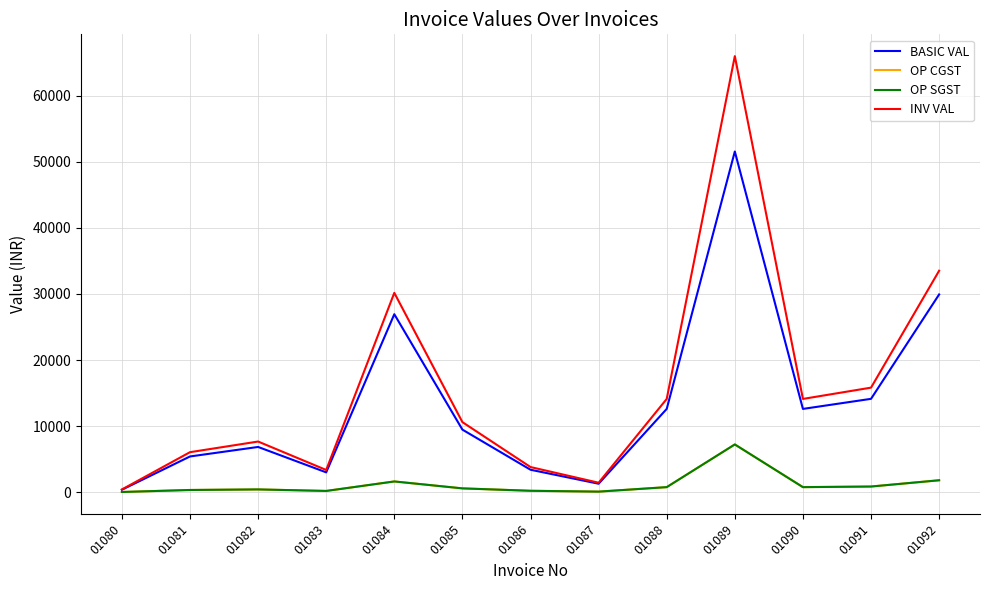

What is the maximum value shown in the chart?

66012.2